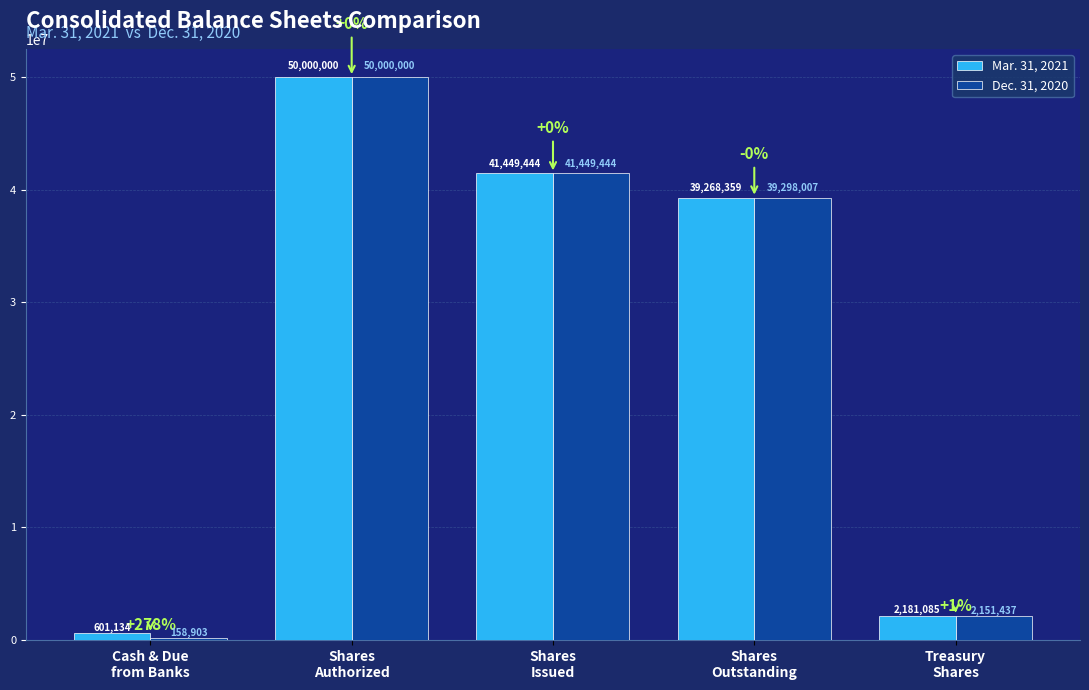

What is the value of the Dec. 31, 2020 bar at the 3rd from the left?

41449444